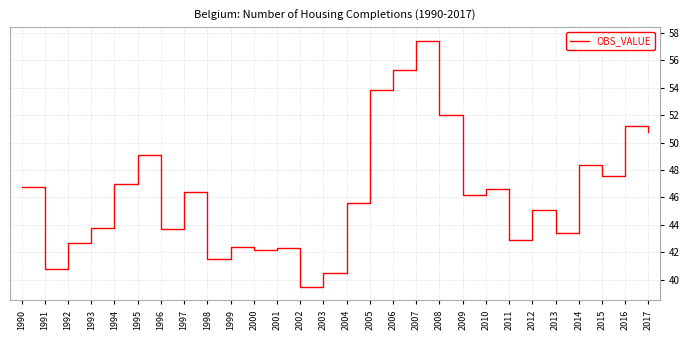

What is the difference between the maximum and minimum values?

17.9